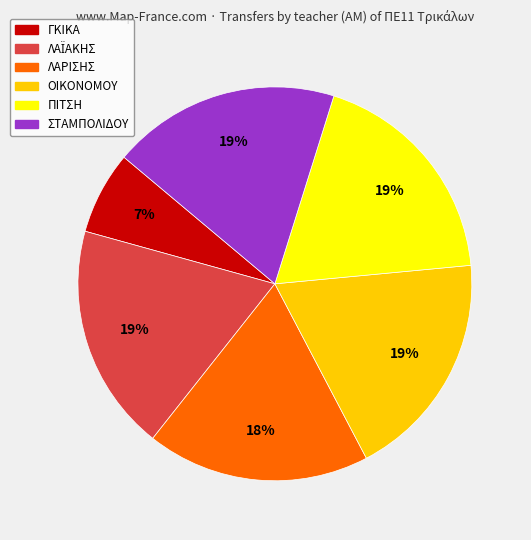

To the nearest percent, what is the difference between the largest and smallest slice percentages?

12%